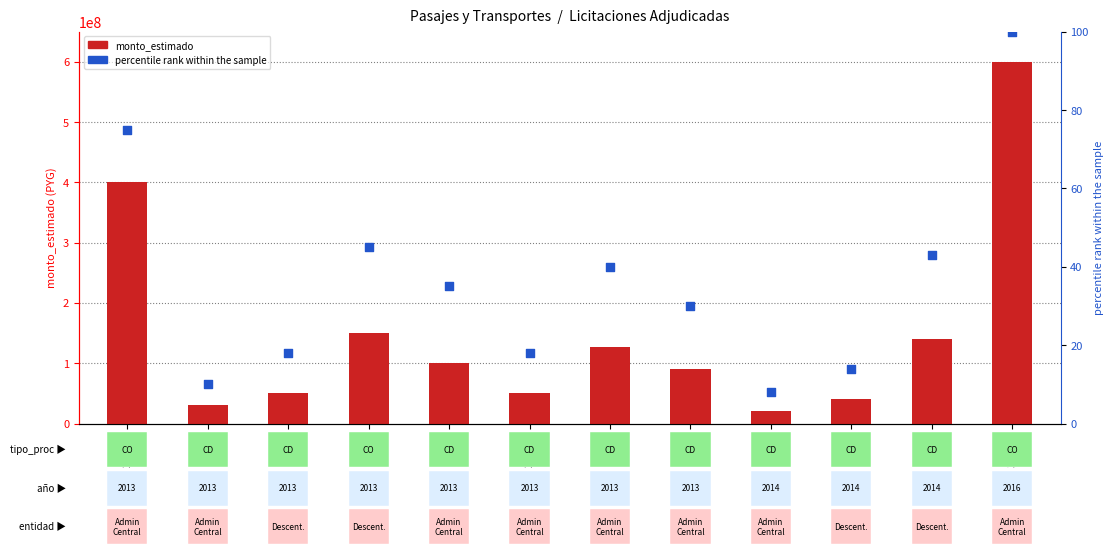

Which series reaches the minimum Y coordinate?

percentile rank within sample